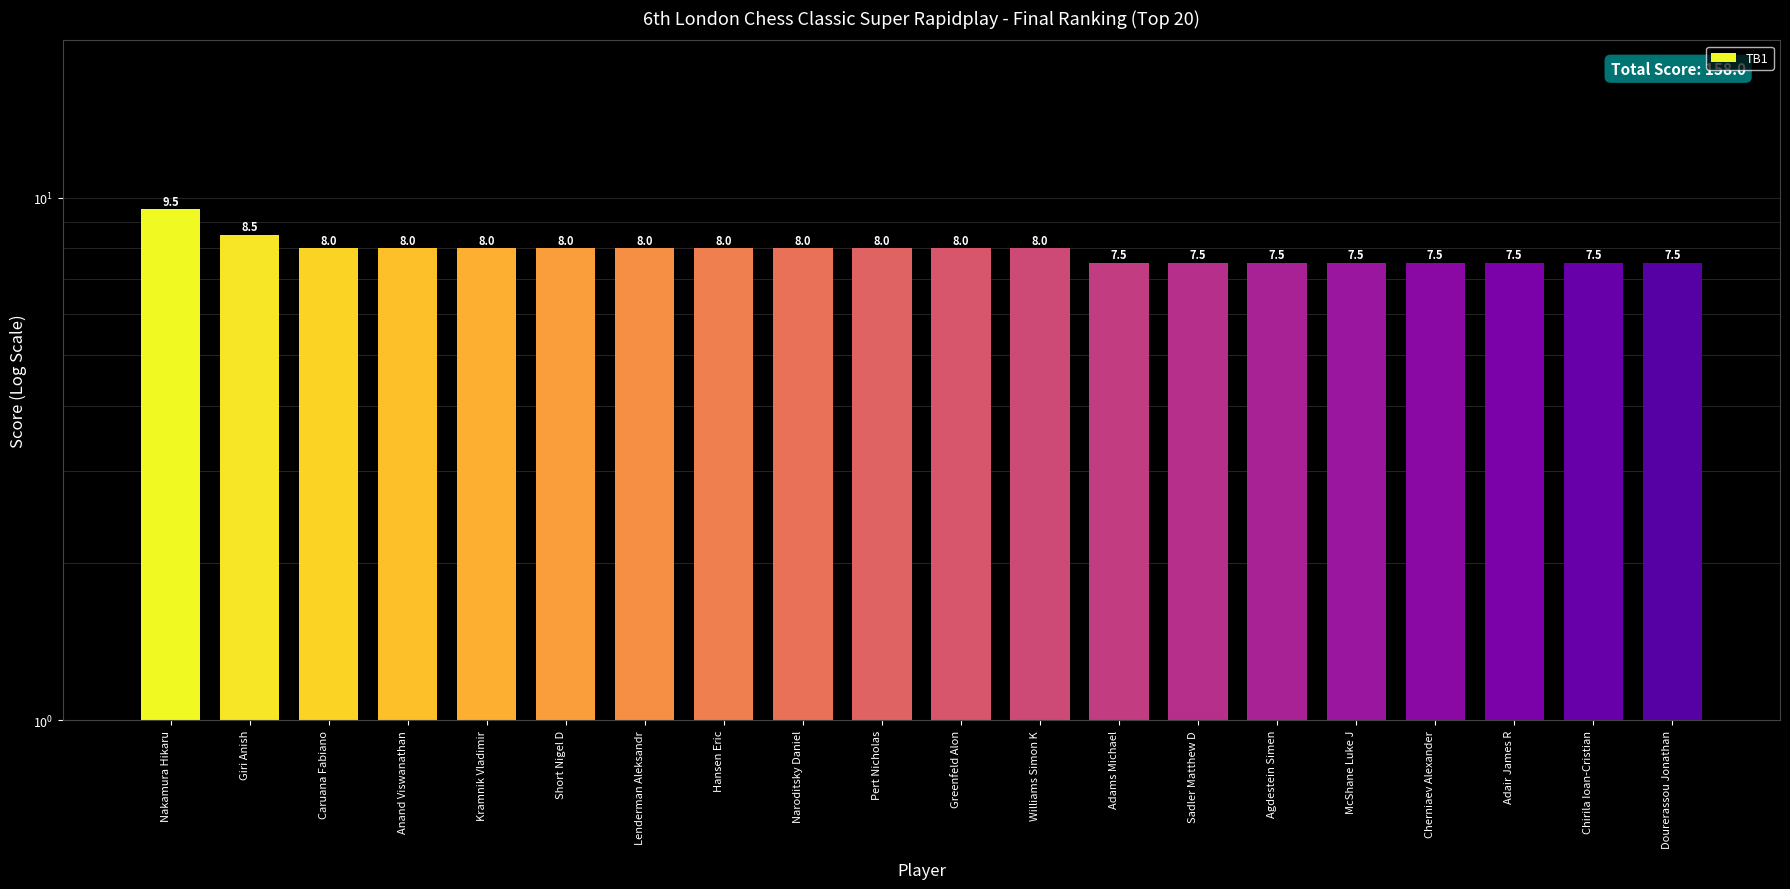

Reading right to left, extract all data points from this chart.

Dourerassou Jonathan=7.5	Chirila Ioan-Cristian=7.5	Adair James R=7.5	Cherniaev Alexander=7.5	McShane Luke J=7.5	Agdestein Simen=7.5	Sadler Matthew D=7.5	Adams Michael=7.5	Williams Simon K=8.0	Greenfeld Alon=8.0	Pert Nicholas=8.0	Naroditsky Daniel=8.0	Hansen Eric=8.0	Lenderman Aleksandr=8.0	Short Nigel D=8.0	Kramnik Vladimir=8.0	Anand Viswanathan=8.0	Caruana Fabiano=8.0	Giri Anish=8.5	Nakamura Hikaru=9.5